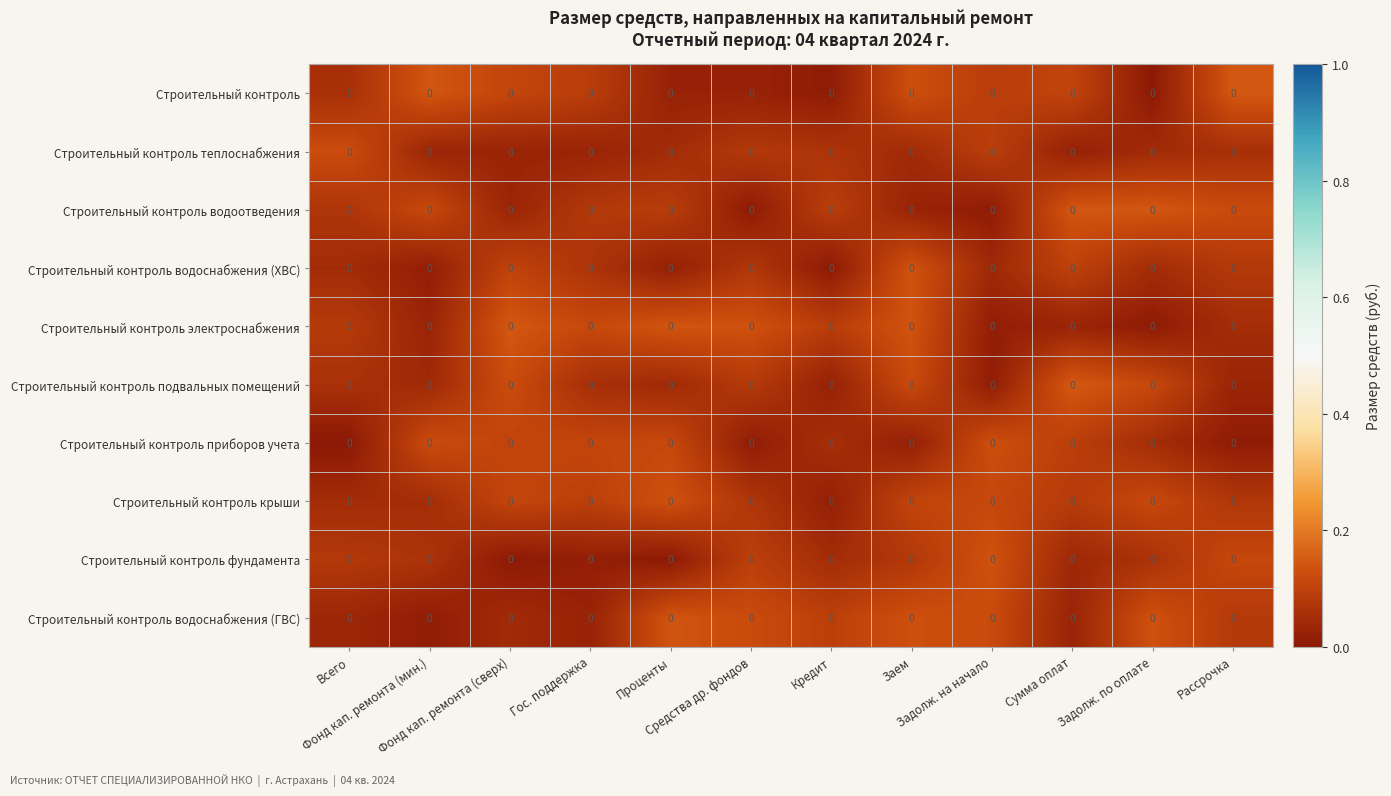

What is the difference between the highest and lowest values at Гос. поддержка?

0.1